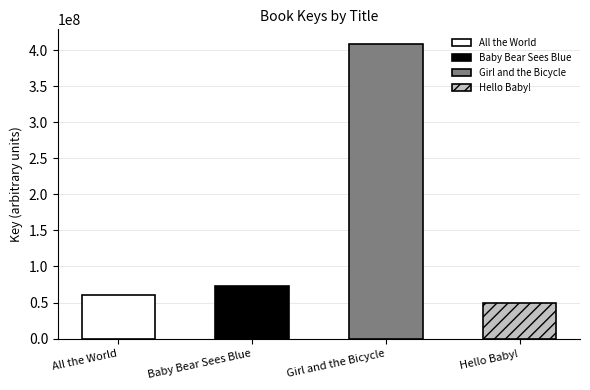

Reading left to right, extract all data points from this chart.

60997817	73609072	408287826	49978191